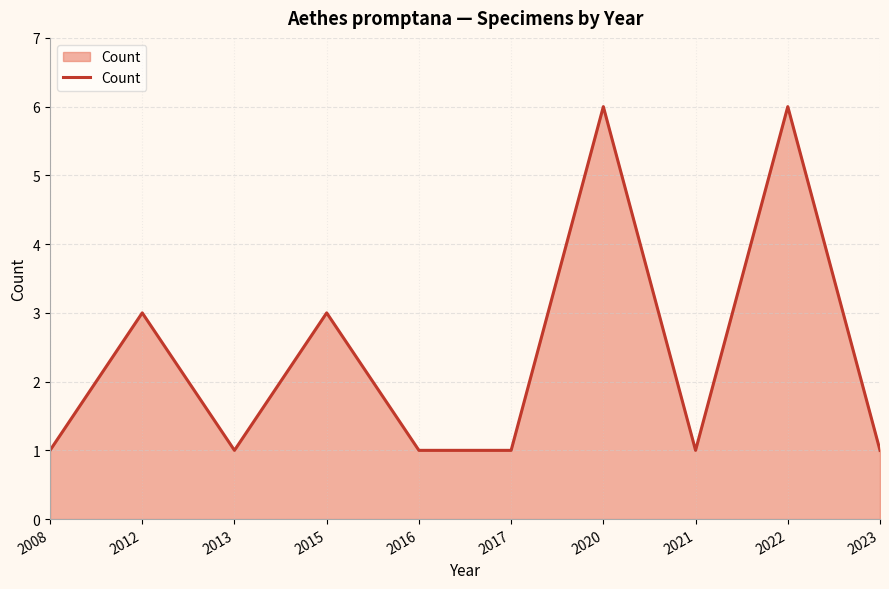

The value at 2023 is 1. True or false?

True